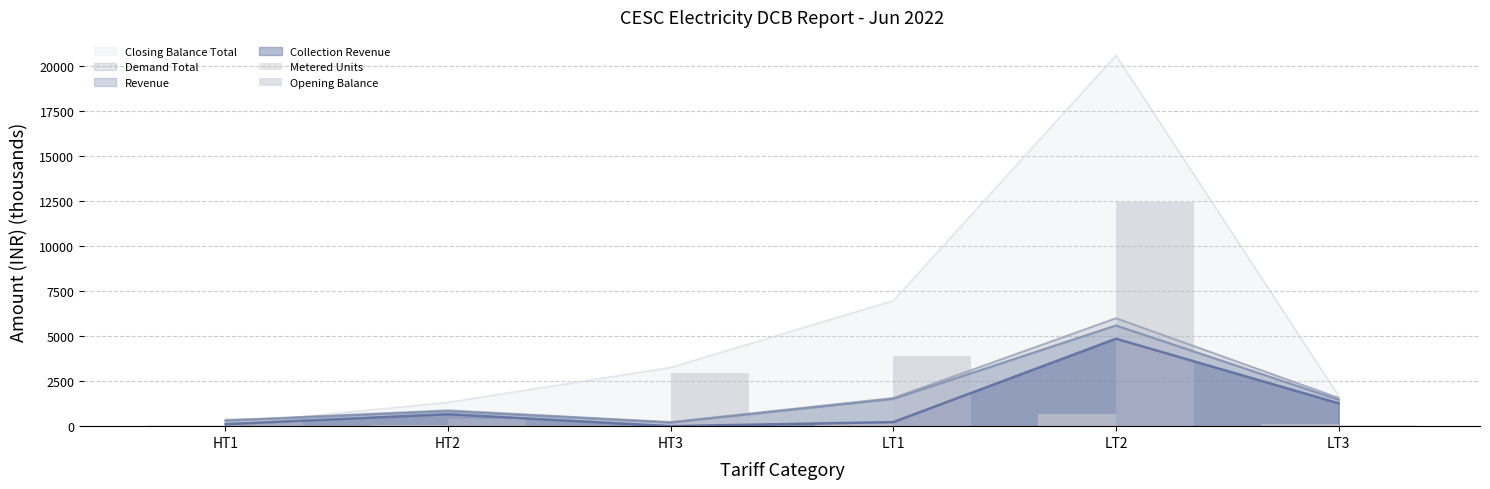

The value of Closing Balance Total at LT2 is 7738.0. True or false?

False